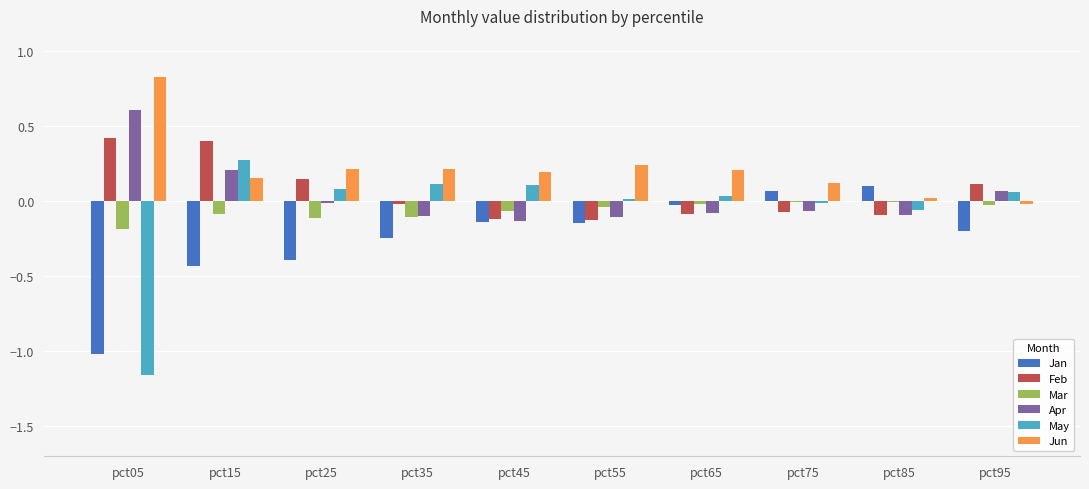

The Mar series shows -0.2 at pct05. True or false?

True